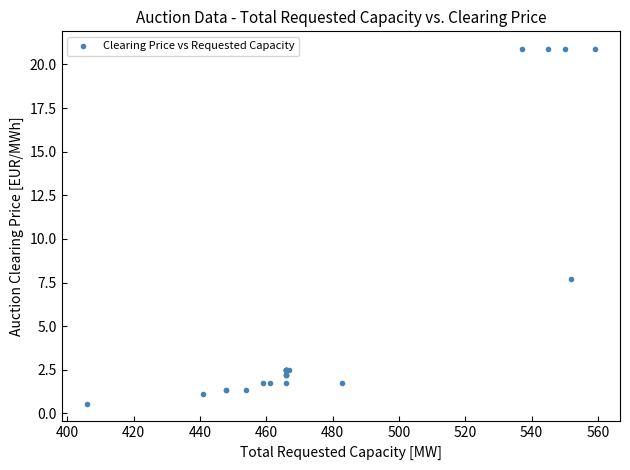

What Y value in the scatter plot is closest to 10?

7.7